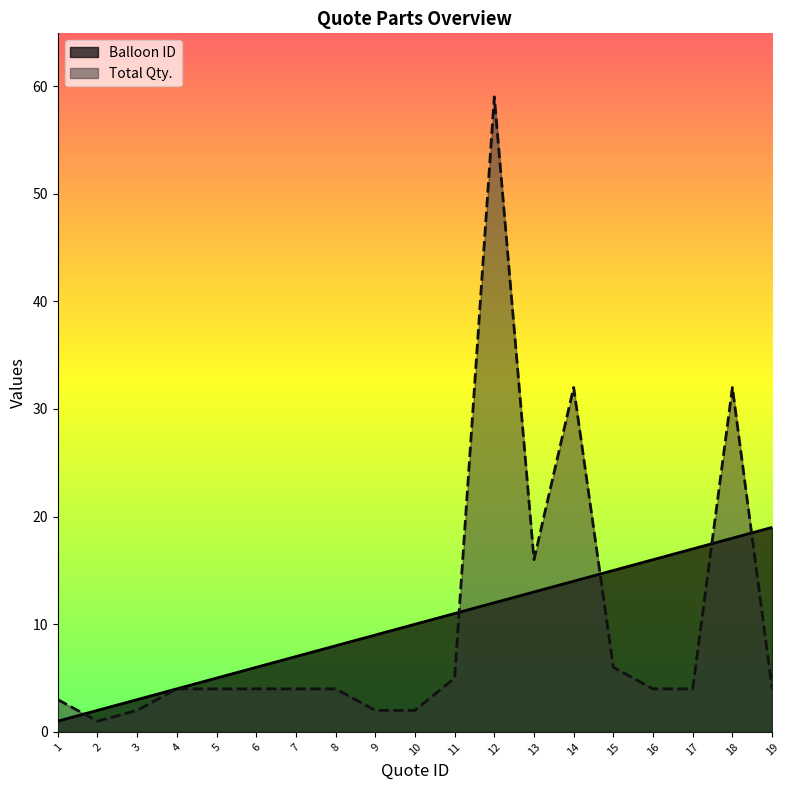

Which category has the highest value across all series?

12